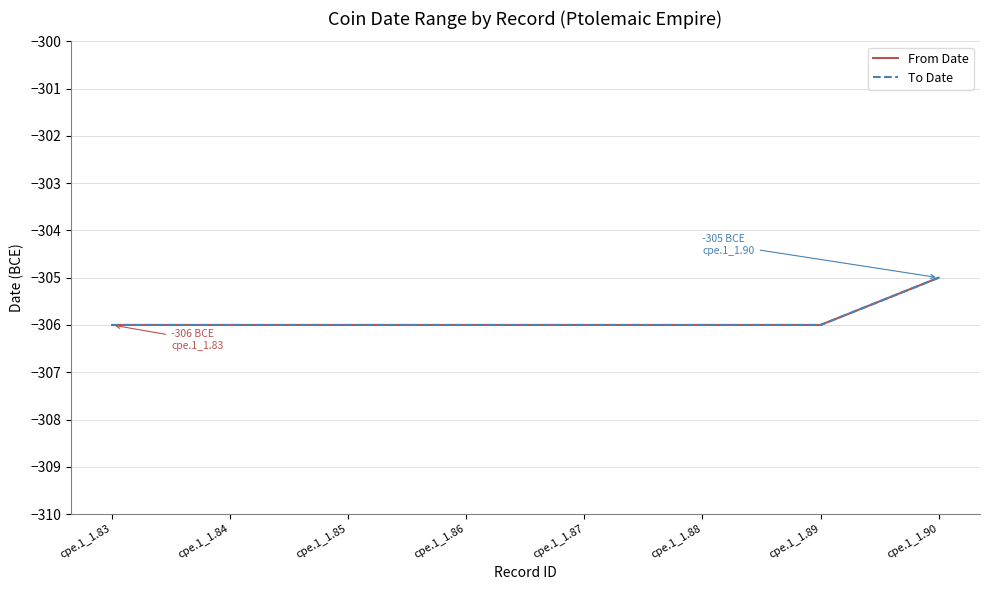

Does the chart display data point markers on the line(s)?

No